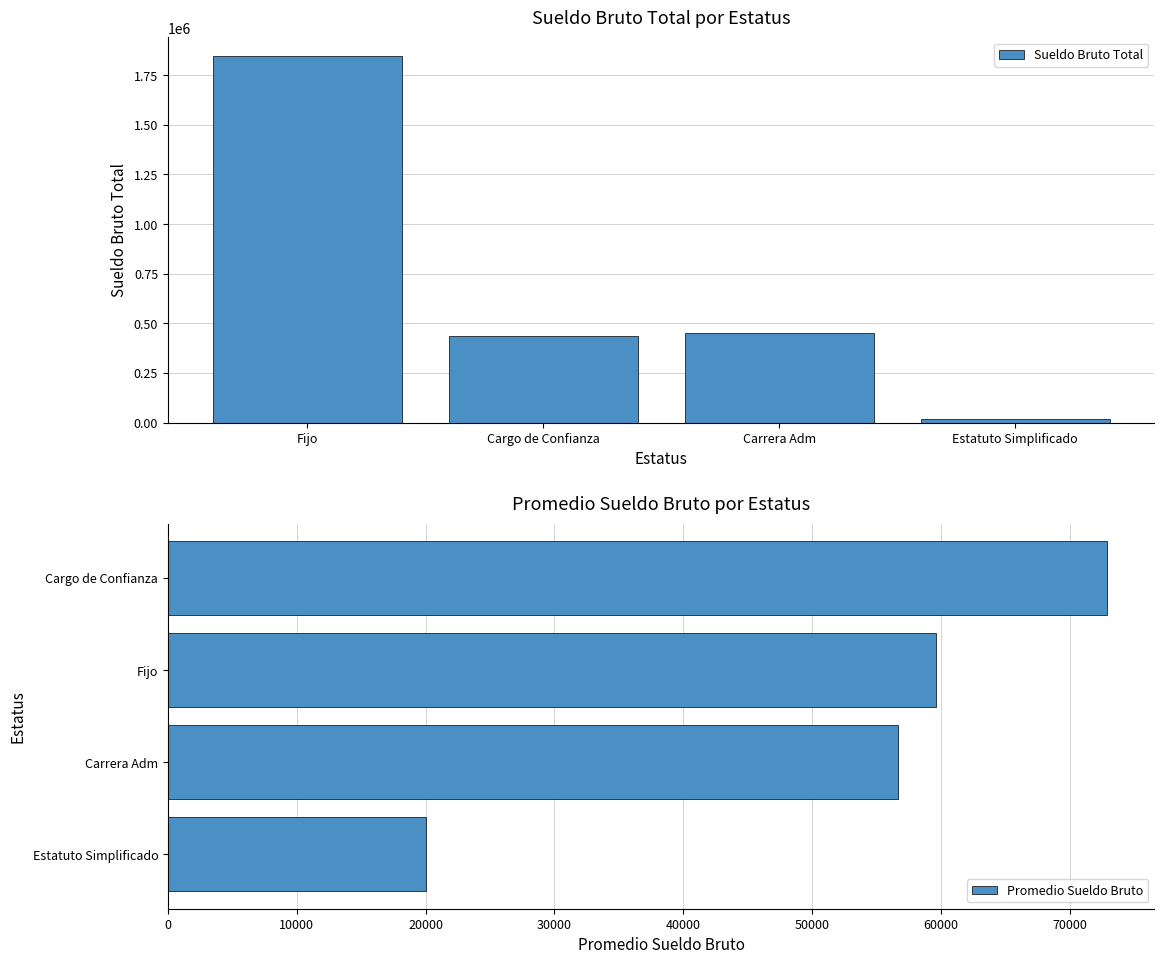

Which category has the lowest value in the Promedio Sueldo Bruto series?

Estatuto Simplificado